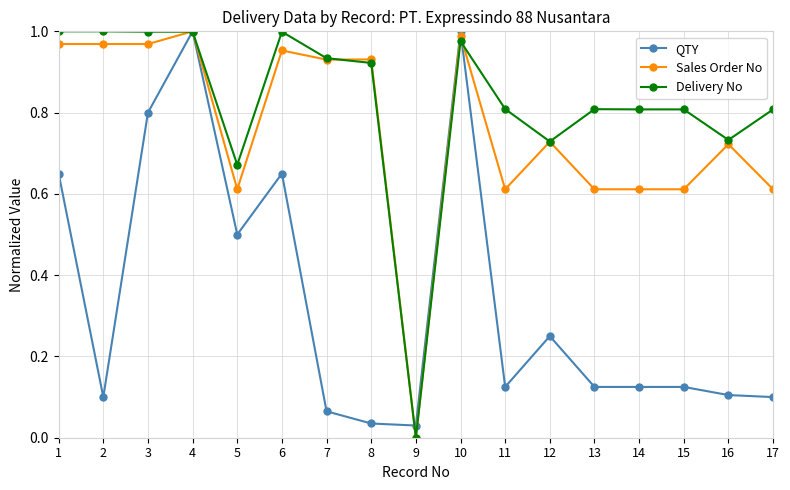

What is the value of the Delivery No point at the 13th from the left?

0.8